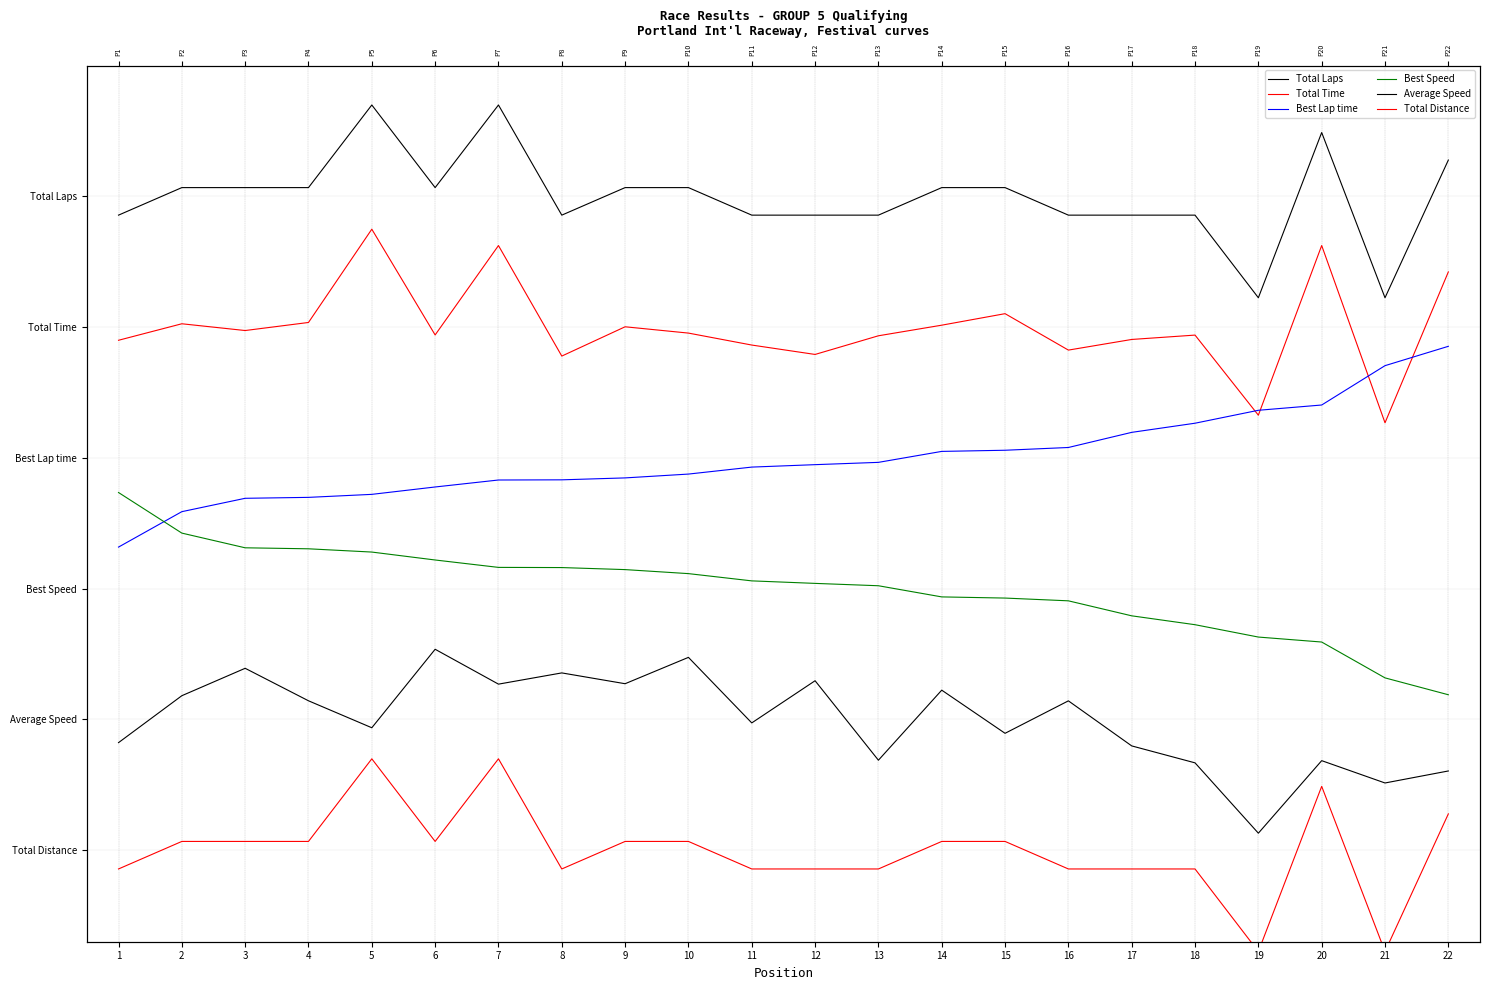

What is the difference between the maximum and minimum values in the Total Time series?

1.5